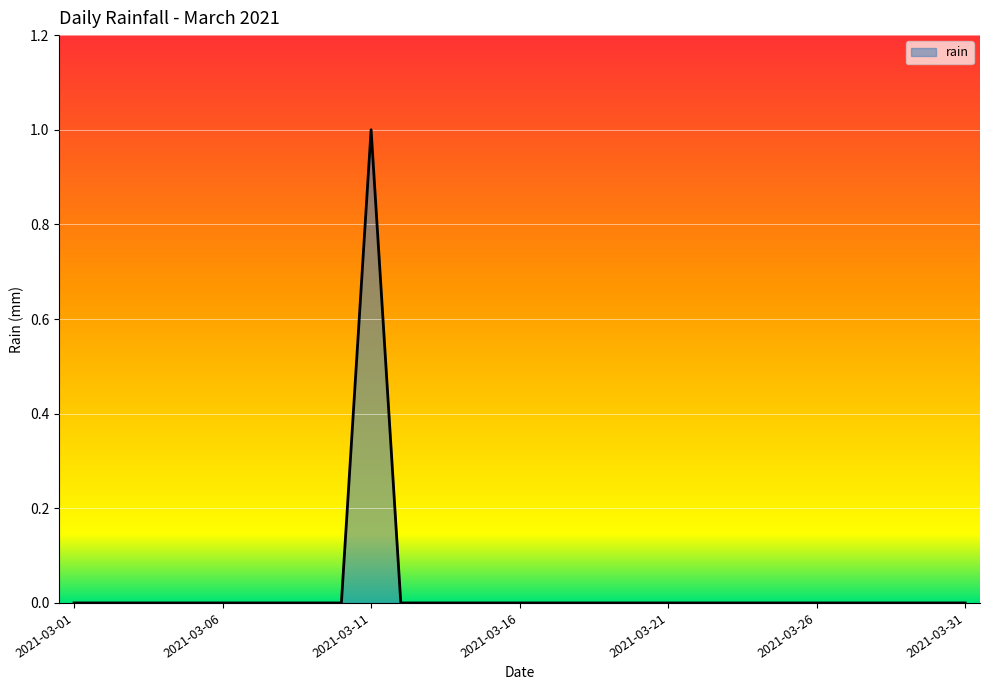

Where is the first local maximum?

2021-03-11